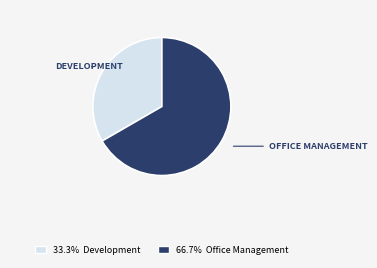

Is there a majority slice in this chart?

Yes